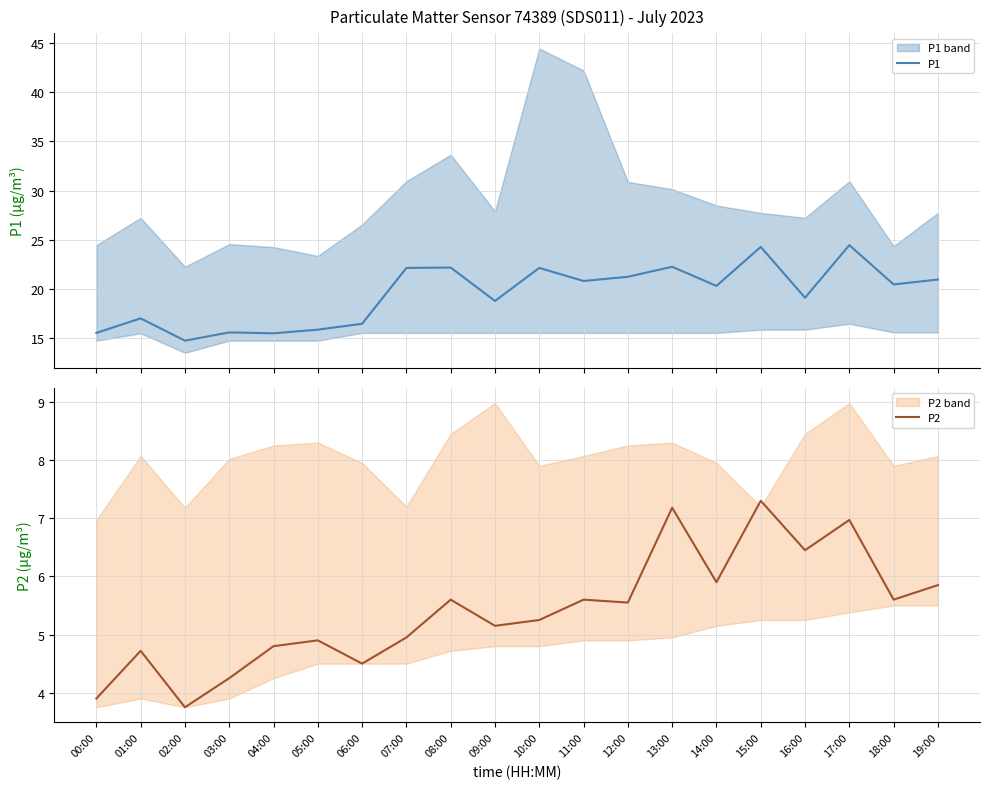

What is the label of the 3rd point from the left?

02:00